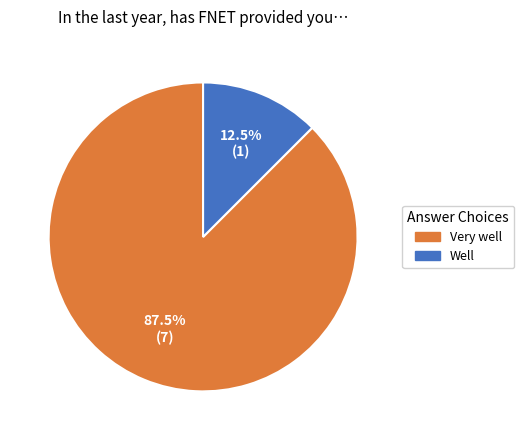

Which slice is the smallest?

Well